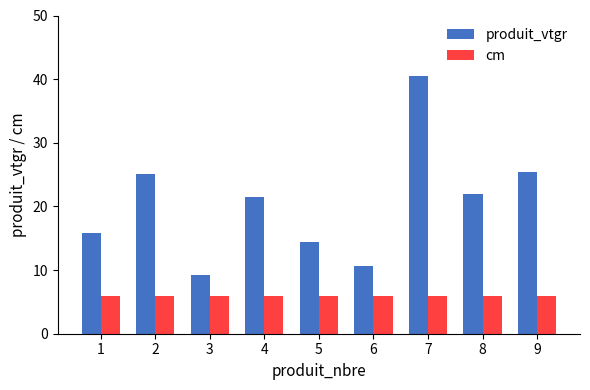

How many groups of bars are there?

9